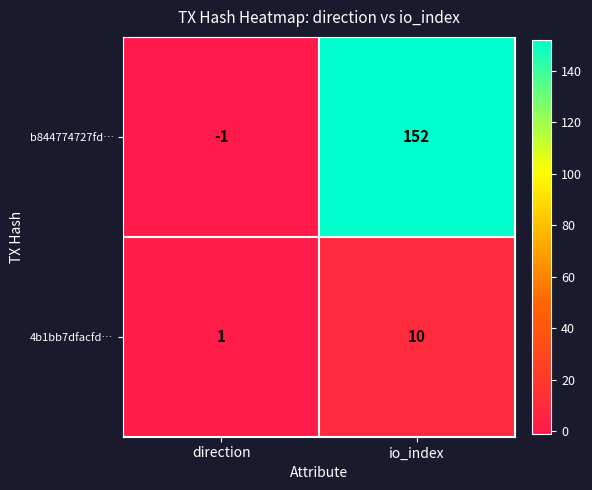

How many categories are shown in the chart?

2